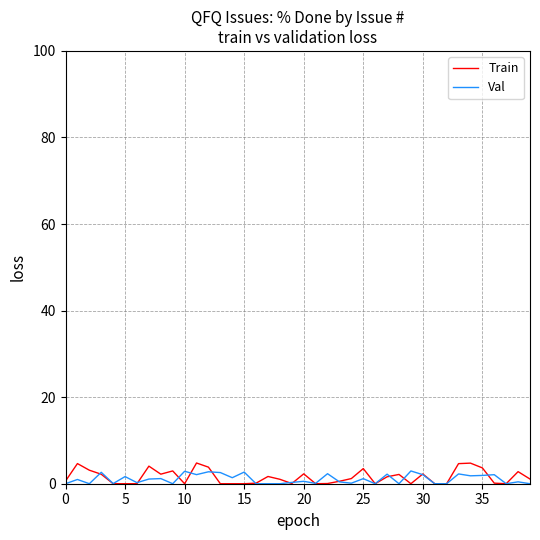

What is the greatest value displayed?

4.8